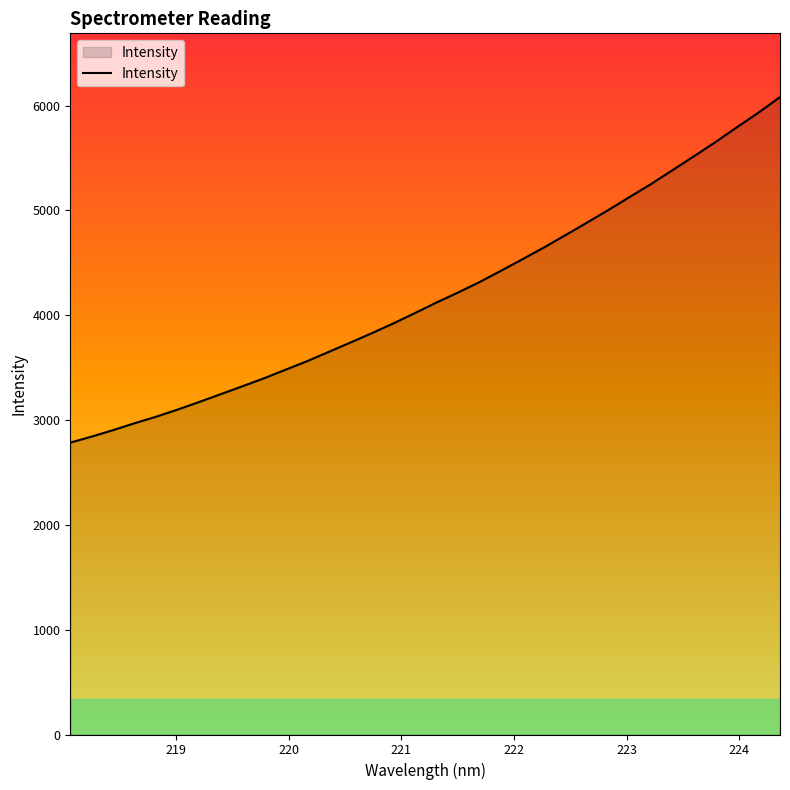

What is the difference between the maximum and minimum values?

3296.0